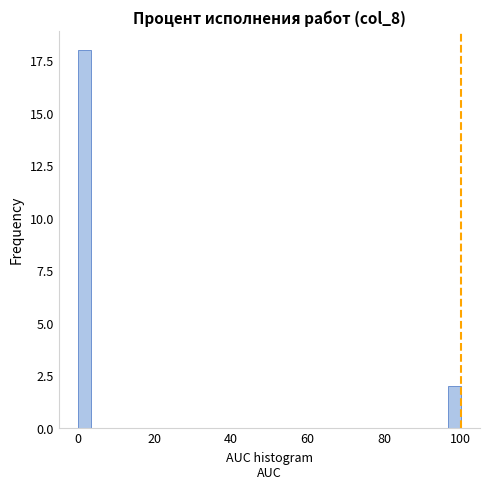

Around what value on the x-axis is the tallest bar? Give the approximate position of its centre, as read against the axis.

2